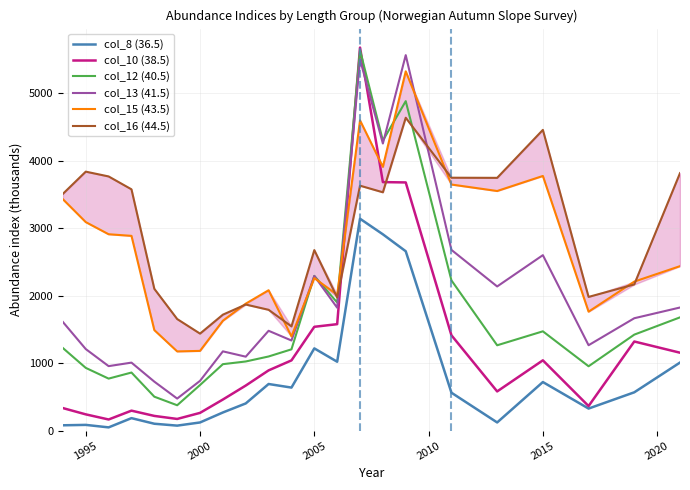

Reading left to right, list all the values displayed in this chart.

col_8 (36.5): 80	86	49	186	103	75	122	270	404	692	639	1220	1022	3142	2911	2660	563	122	721	328	569	1010
col_10 (38.5): 335	242	166	297	219	174	264	462	669	894	1042	1540	1579	5679	3685	3680	1414	582	1043	365	1322	1156
col_12 (40.5): 1225	931	772	862	504	377	677	986	1026	1100	1206	2295	1900	5639	4300	4885	2228	1266	1473	955	1424	1680
col_13 (41.5): 1611	1210	957	1009	727	476	739	1176	1097	1481	1337	2293	1823	5502	4257	5567	2680	2138	2602	1267	1667	1826
col_15 (43.5): 3431	3092	2912	2888	1491	1175	1183	1630	1883	2082	1398	2262	2015	4600	3911	5327	3649	3553	3776	1764	2210	2439
col_16 (44.5): 3511	3840	3769	3578	2103	1655	1439	1720	1870	1792	1546	2677	1974	3632	3534	4639	3750	3748	4459	1983	2168	3818